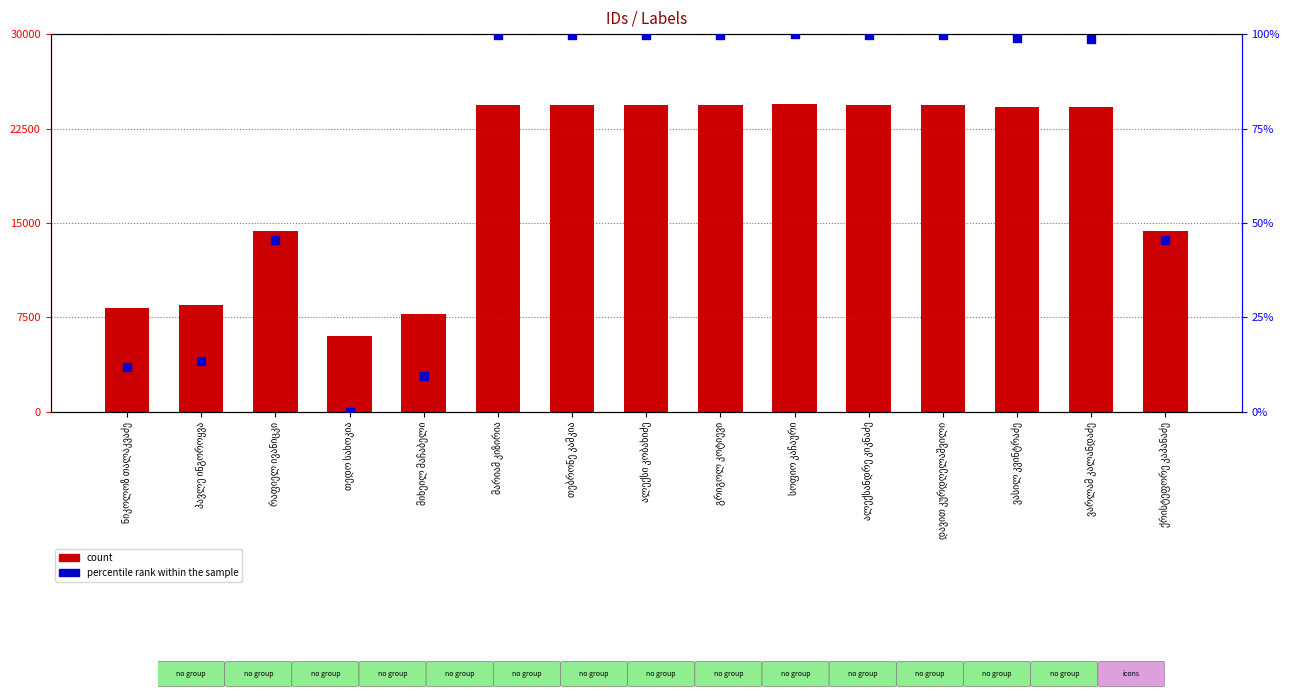

At which category is the sum across all series the highest?

სოფიო კაჩაური